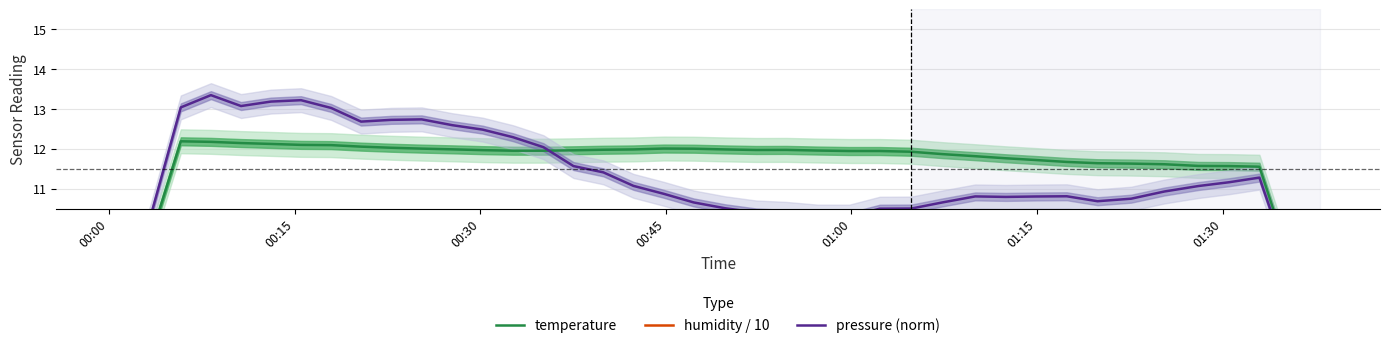

At which category is the sum across all series the highest?

00:45